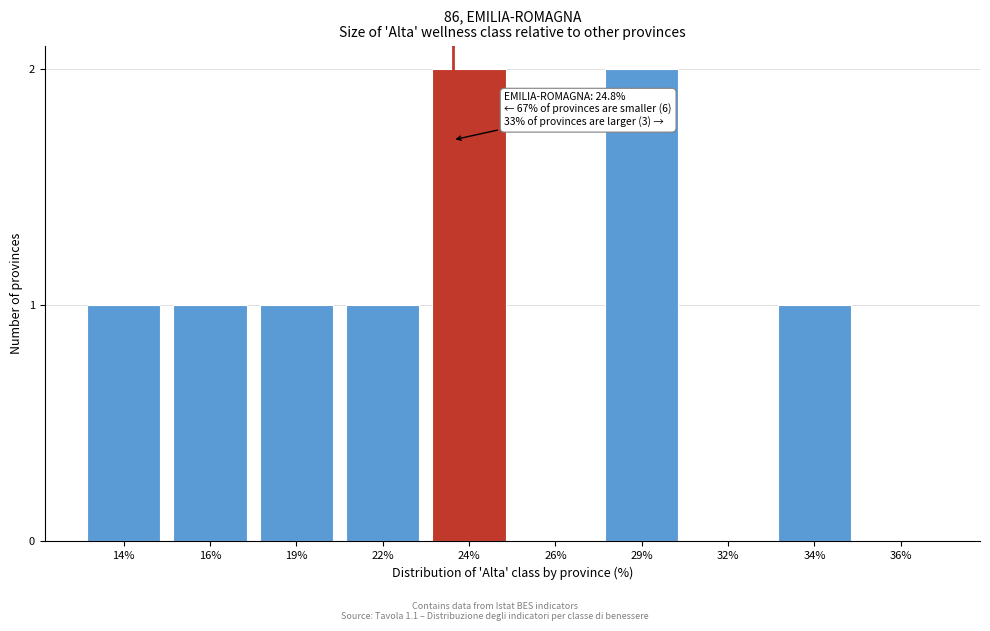

Reading left to right, extract all data points from this chart.

14%=1	16%=1	19%=1	22%=1	24%=2	26%=0	29%=2	32%=0	34%=1	36%=0